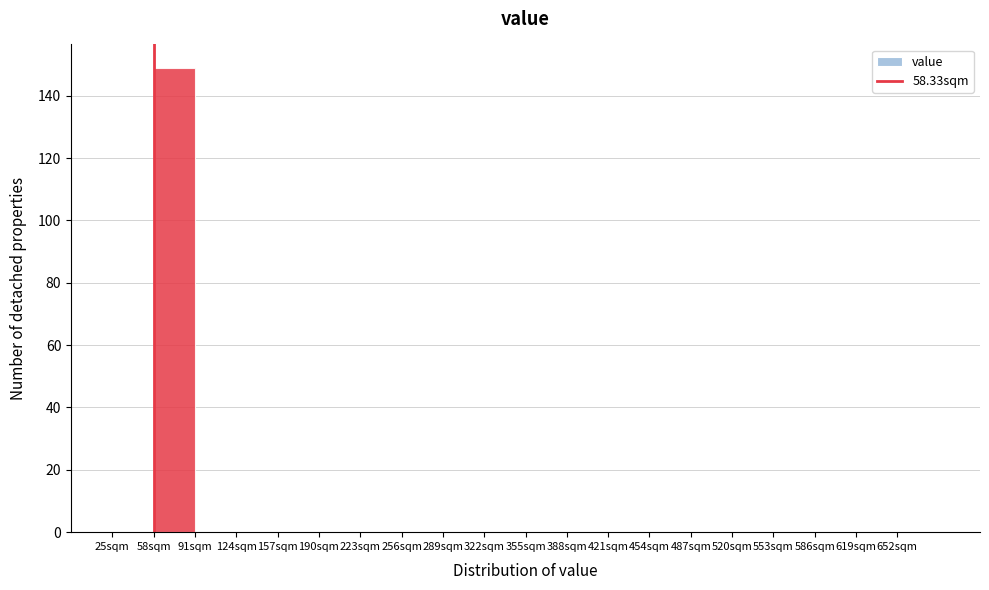

Which range on the x-axis has the tallest bar?

58 to 91